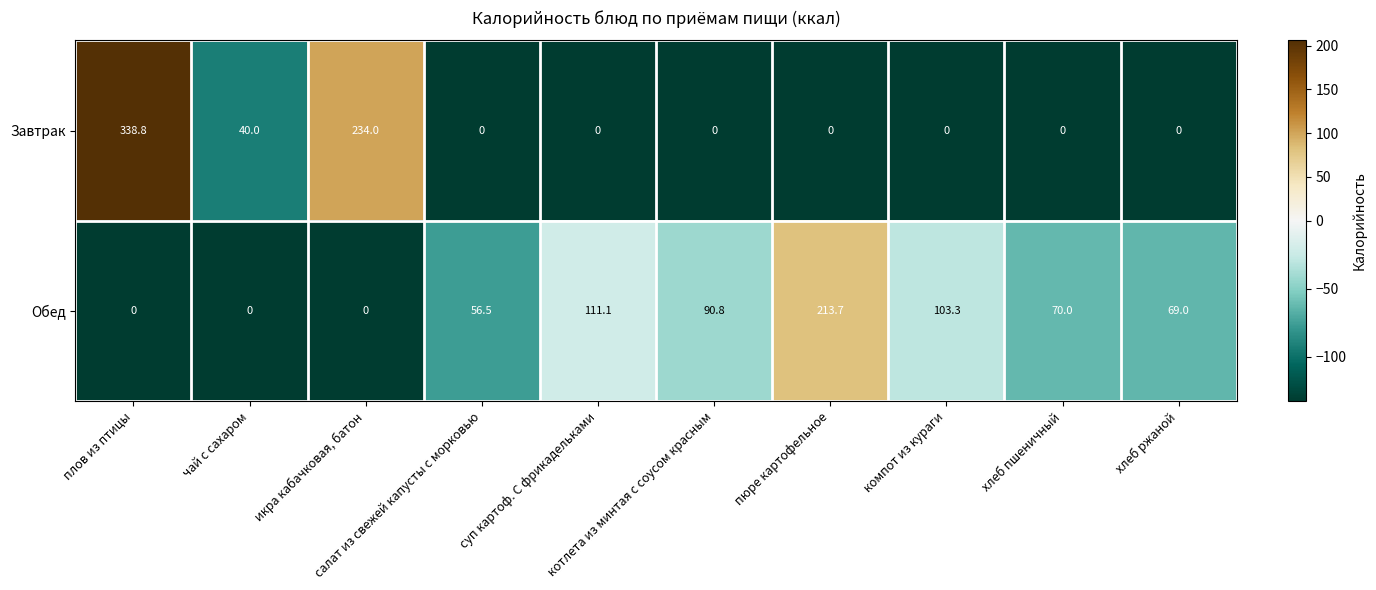

Which series has the widest spread of values?

Завтрак